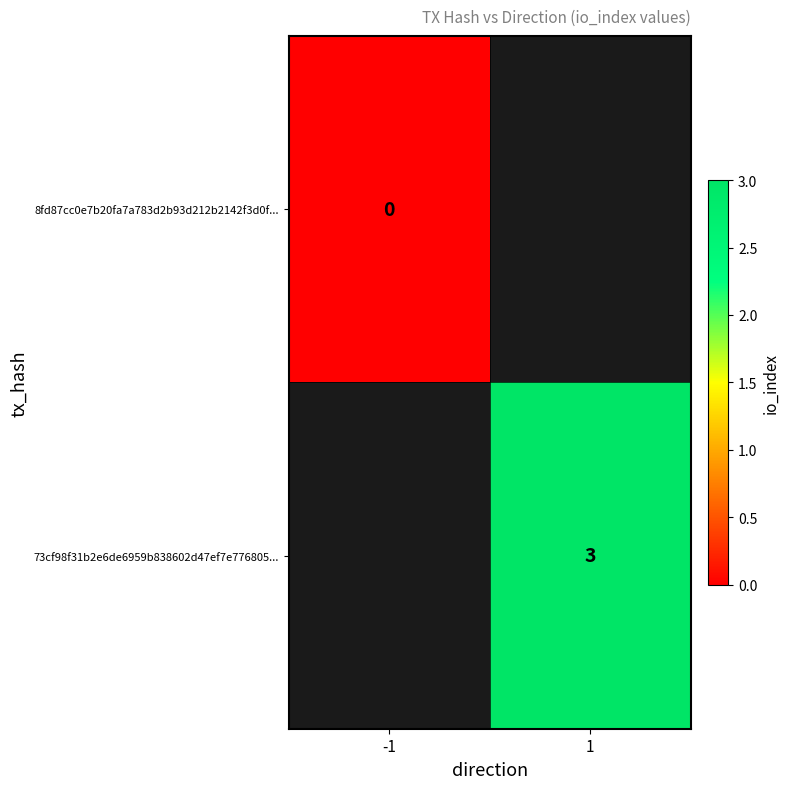

True or false: 73cf98f31b2e6de6959b838602d47ef7e776805... has a value of 1 at 1.

False